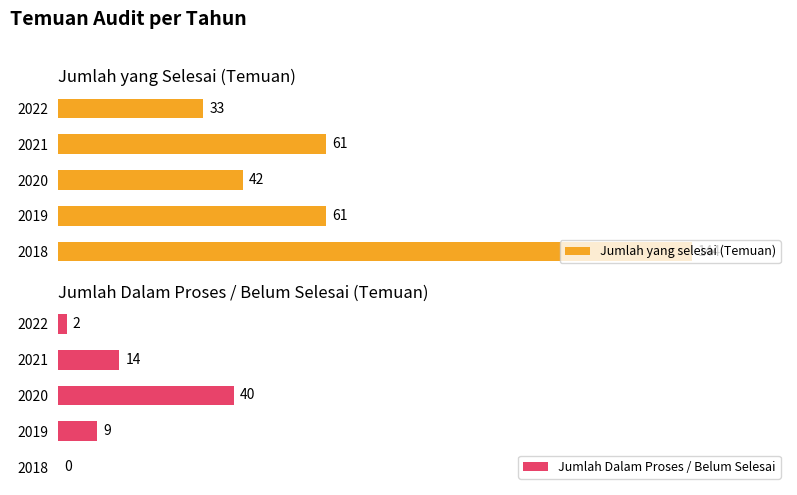

List the series in order of their overall mean, highest first.

Jumlah yang selesai (Temuan), Jumlah Dalam Proses / Belum Selesai